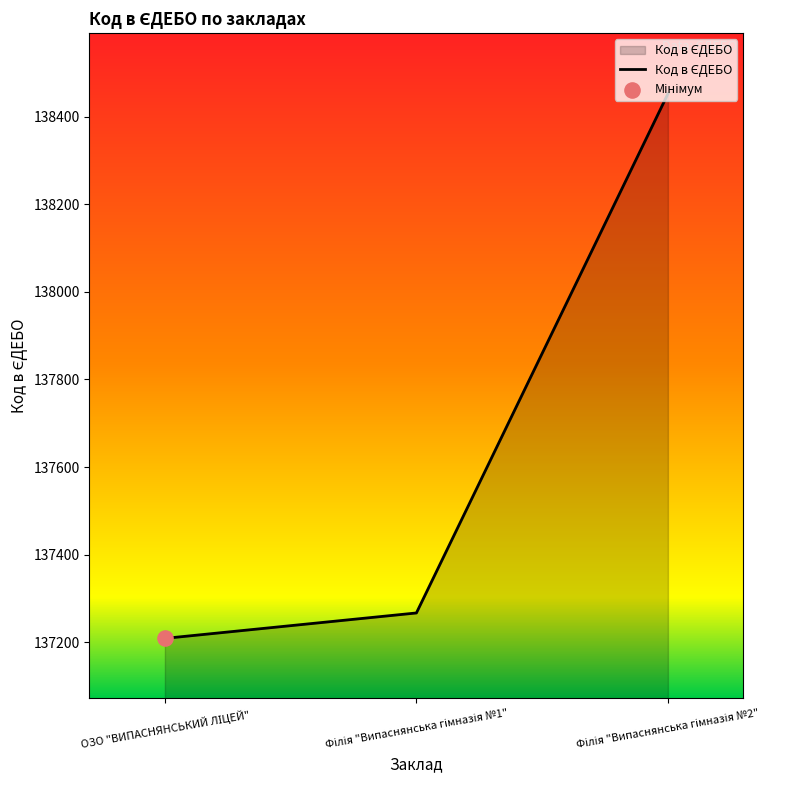

What is the greatest value displayed?

138452